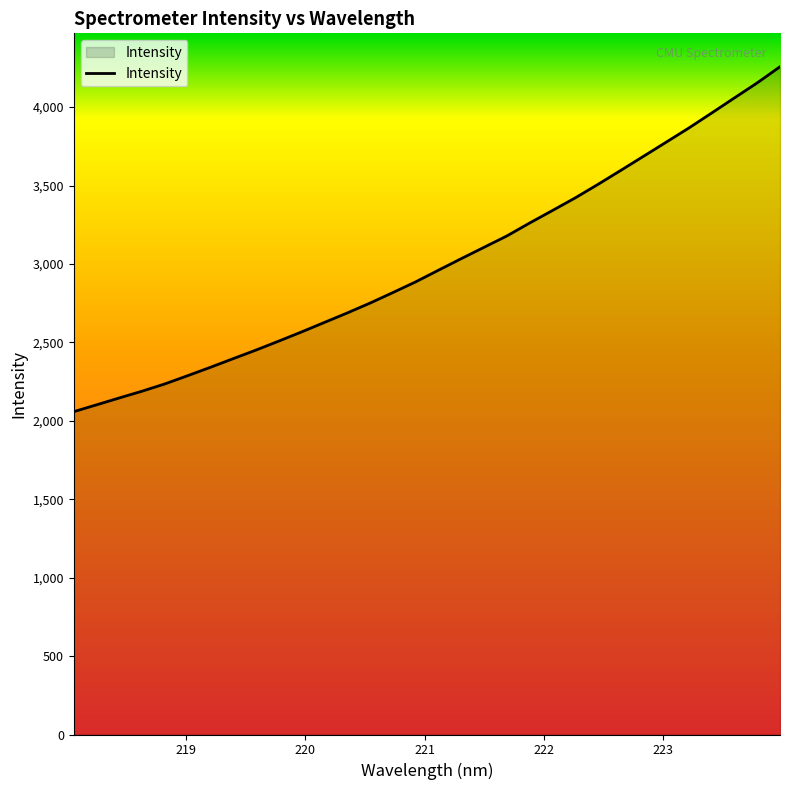

What is the minimum value shown in the chart?

2058.4